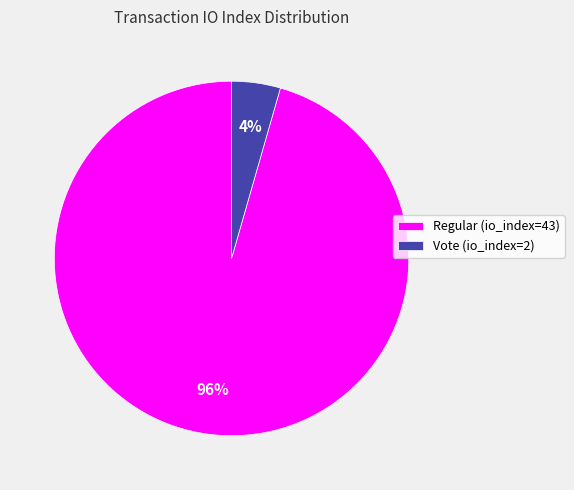

To the nearest percent, what percentage of the pie is Regular (io_index=43)?

96%